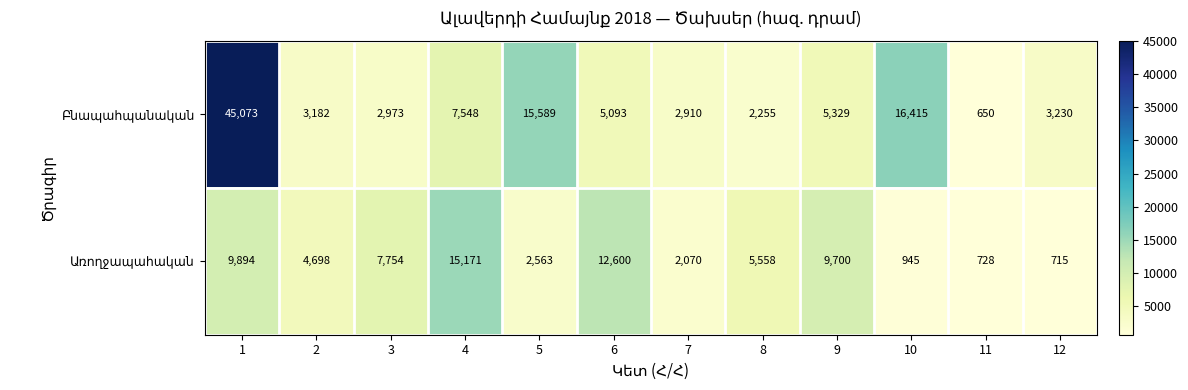

What is the difference between the highest and lowest values at 10?

15470